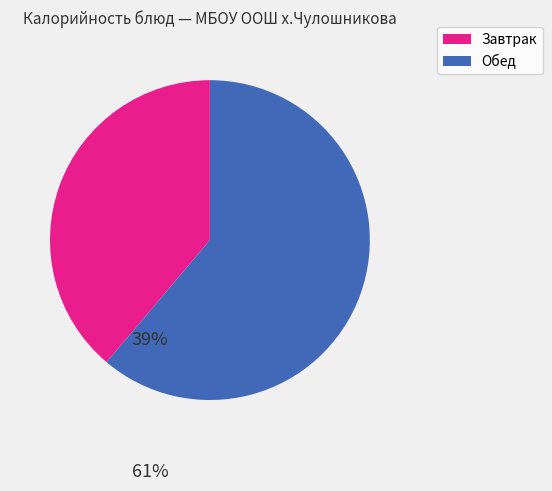

Which category has the smallest portion of the pie?

Завтрак